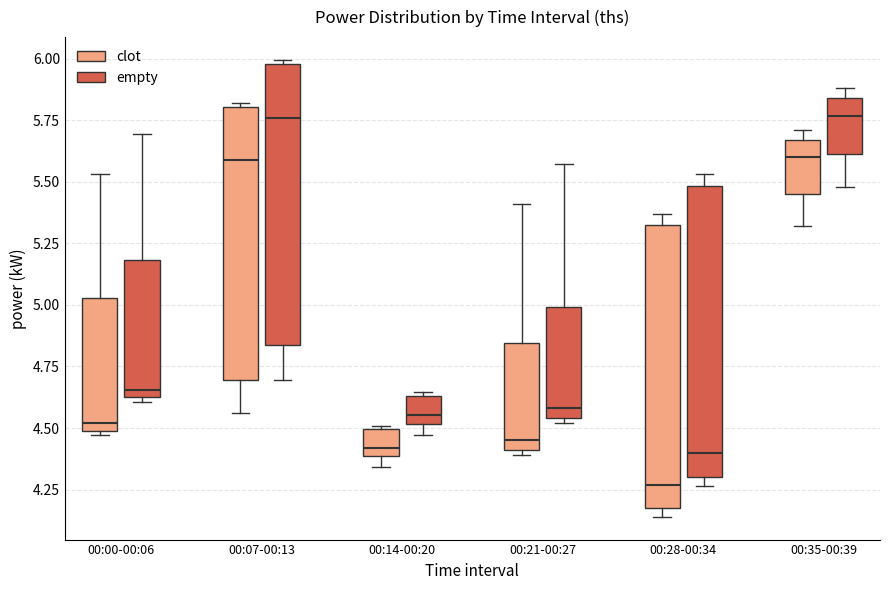

Where is the upper edge of the box for 00:28-00:34 (clot) on the y-axis? The values are not printed on the chart, so give them approximately, as read against the axis.

5.35